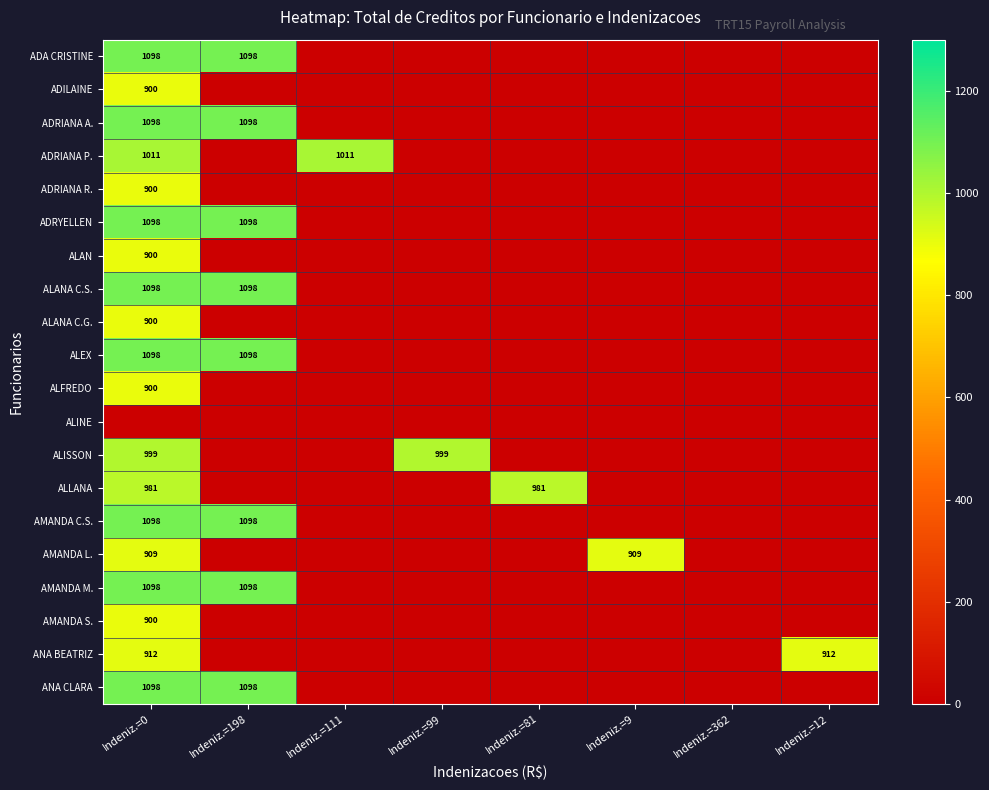

What is the total value across all series at Indeniz.=81?

981